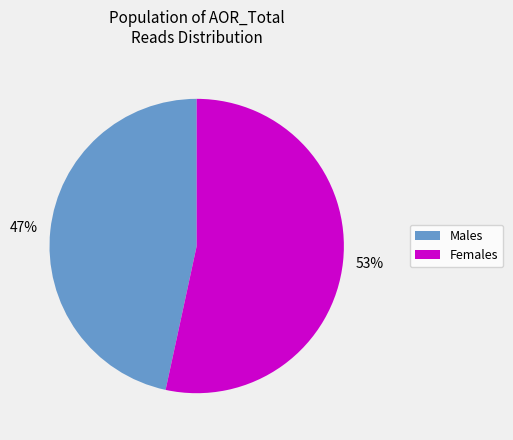

To the nearest percent, what is the average slice percentage?

50%